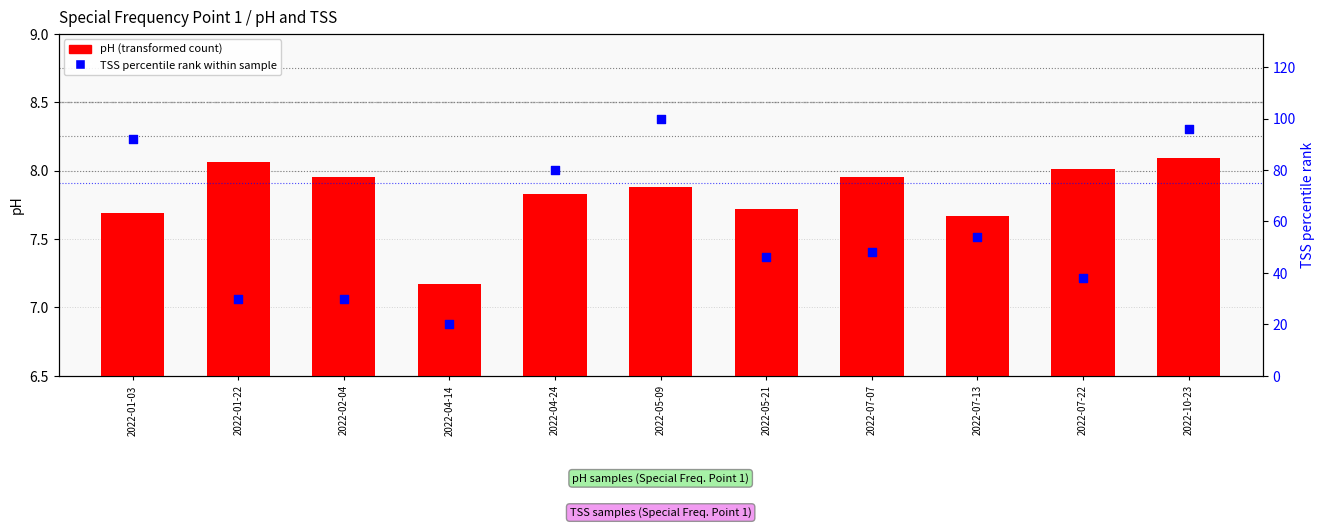

Which series has the largest Y range (max minus min)?

TSS percentile rank within sample